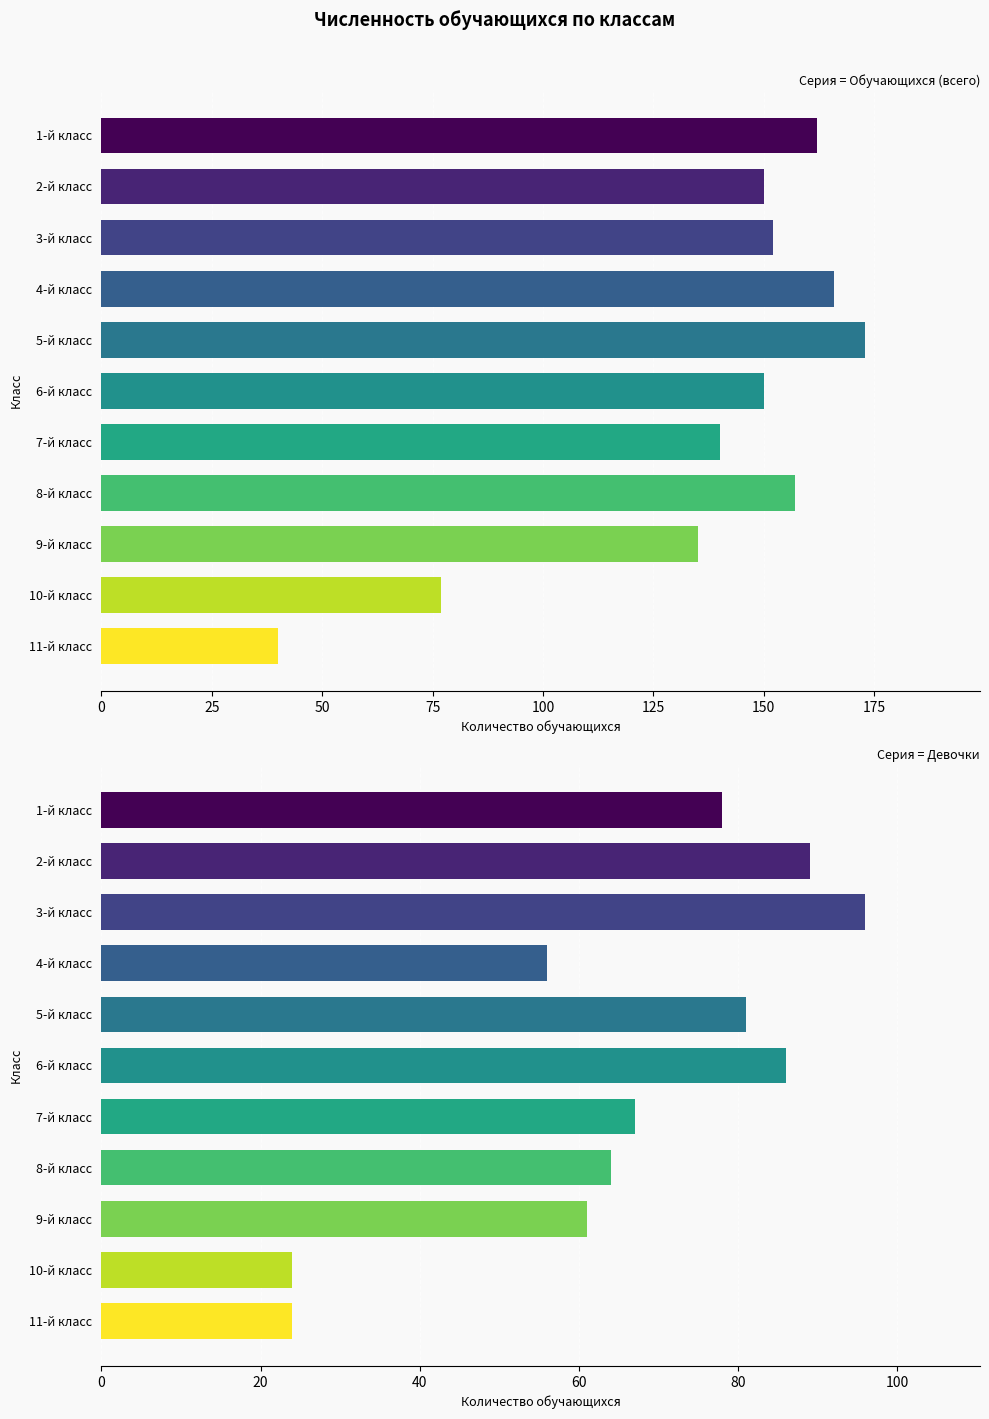

What is the greatest value displayed?

173